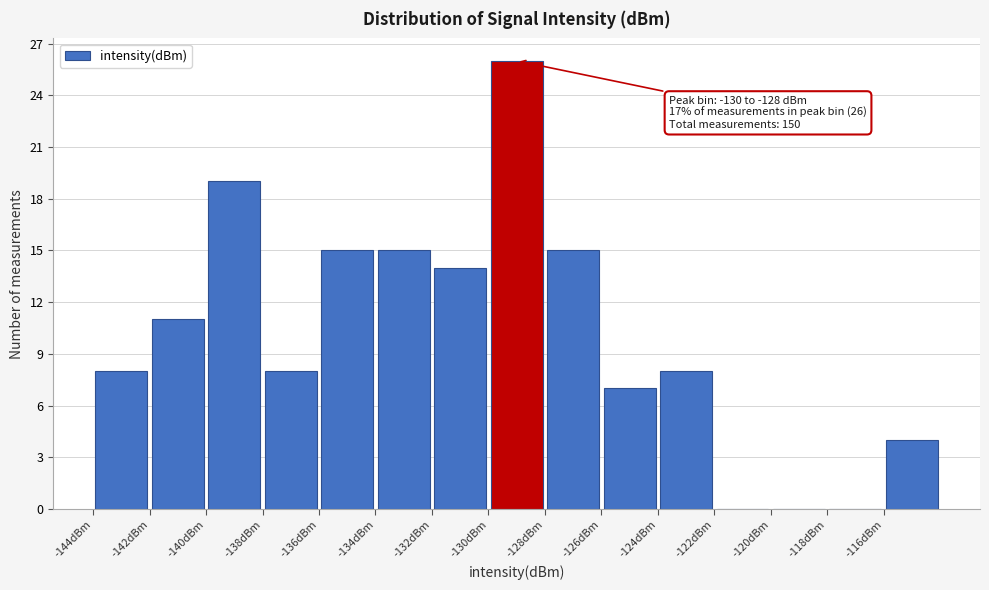

Which range on the x-axis has the tallest bar?

-130 to -128